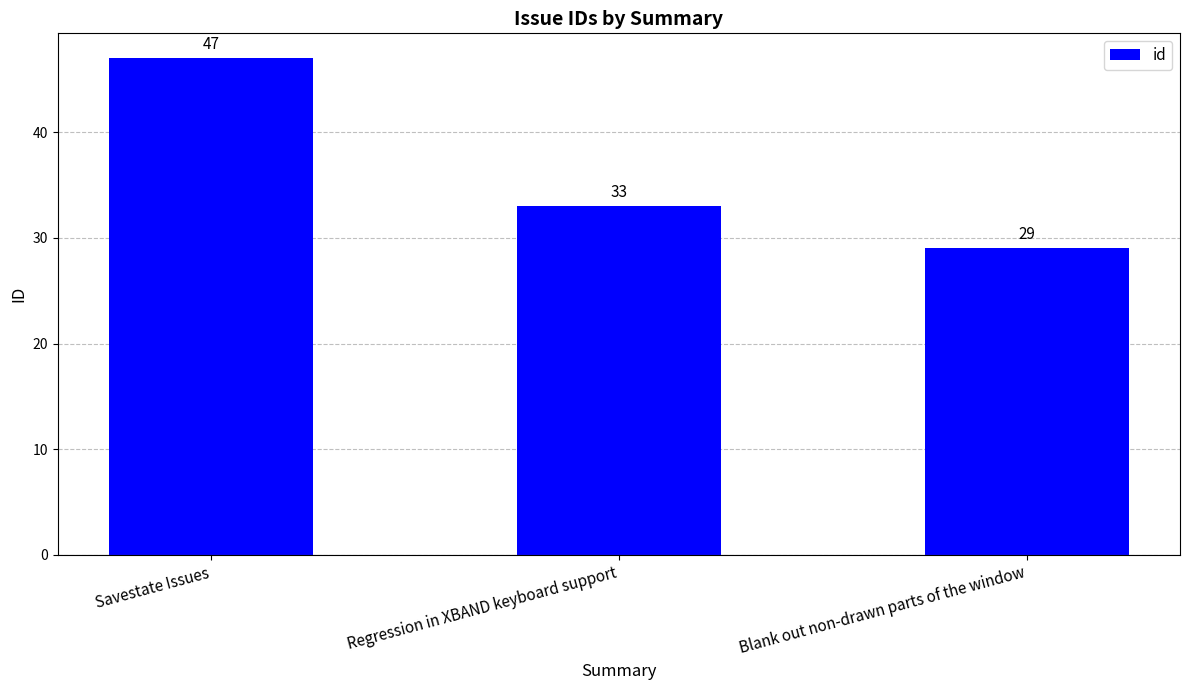

What is the average value?

36